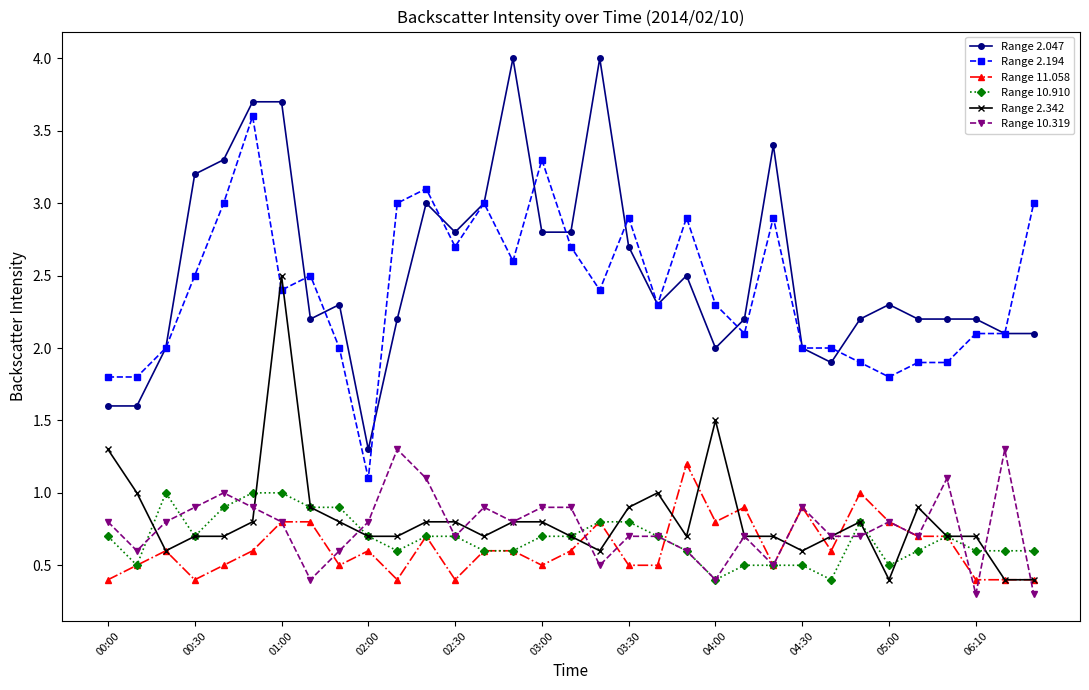

Which series has the largest range (max minus min)?

Range 2.047